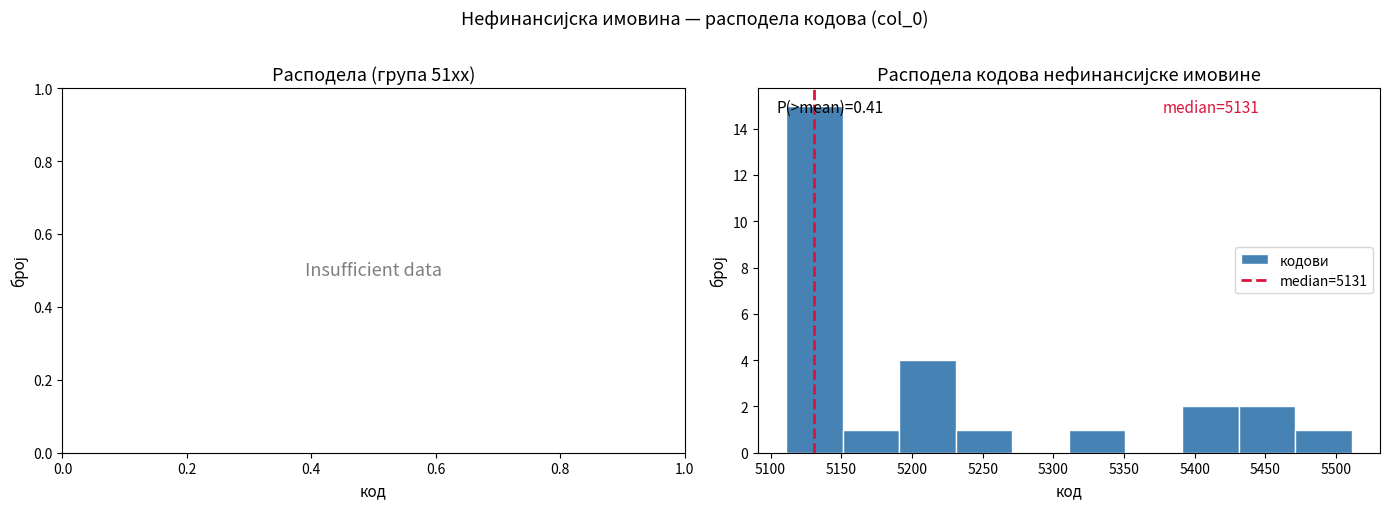

Over which range of the x-axis is the bar tallest?

5111 to 5151